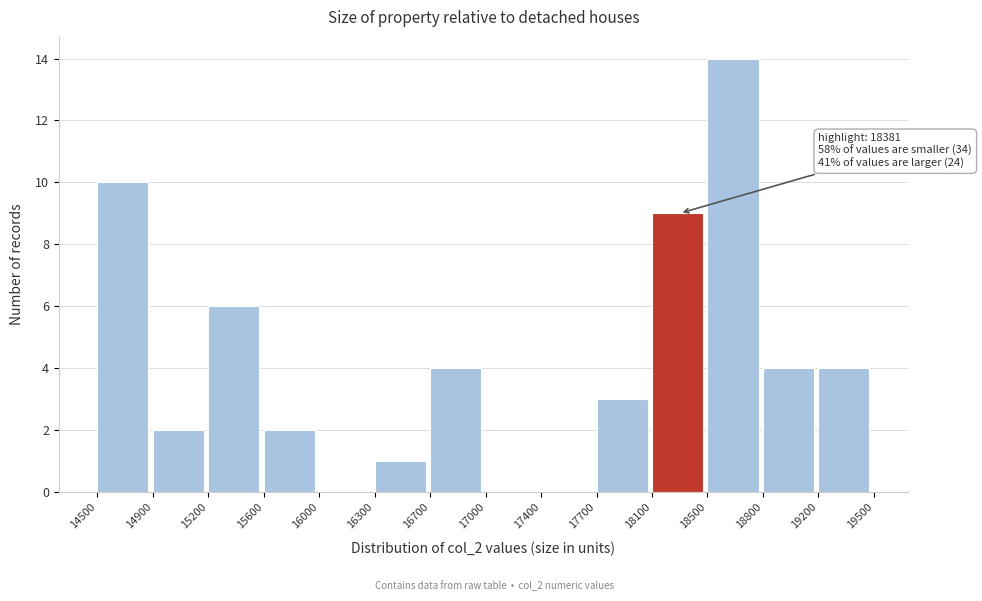

Over which range of the x-axis is the bar tallest?

18500 to 18800